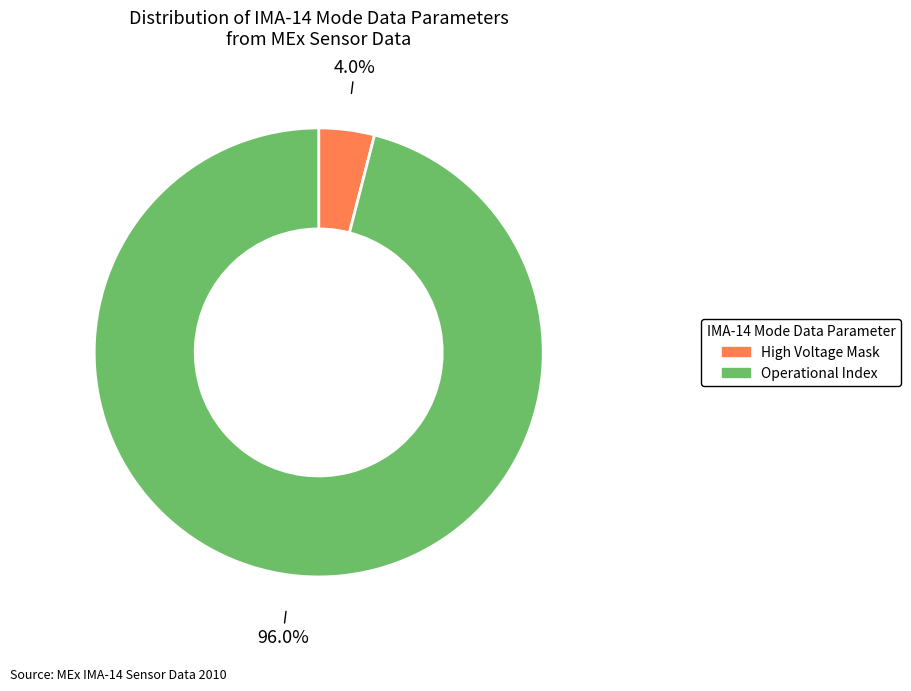

Is there any slice that represents more than half of the pie?

Yes